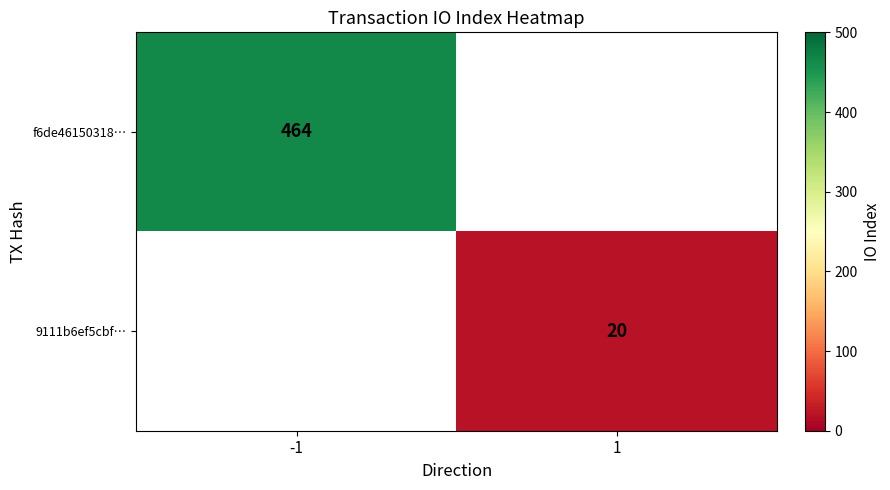

What is the minimum value shown in the chart?

20.0